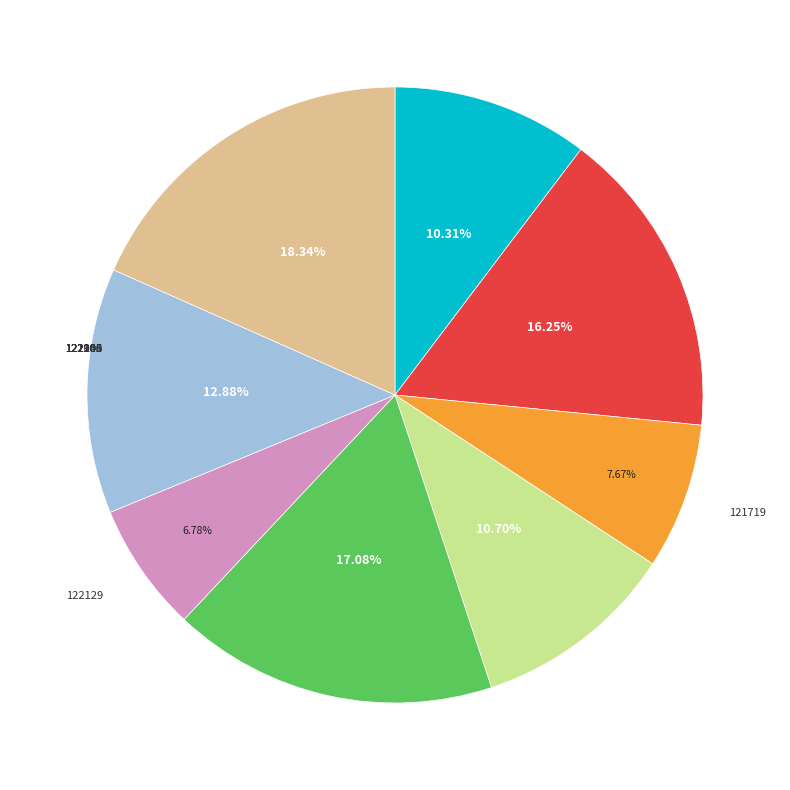

Does any single category account for the majority?

No